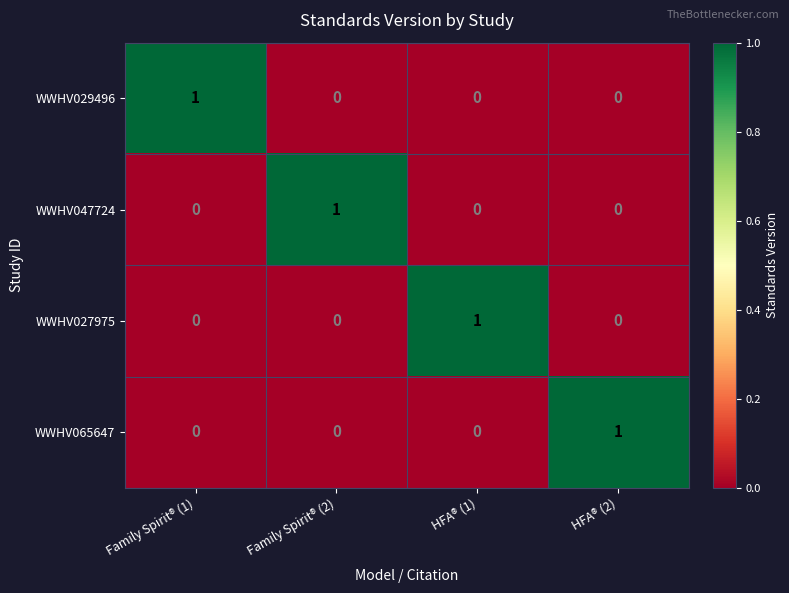

What is the greatest value displayed?

1